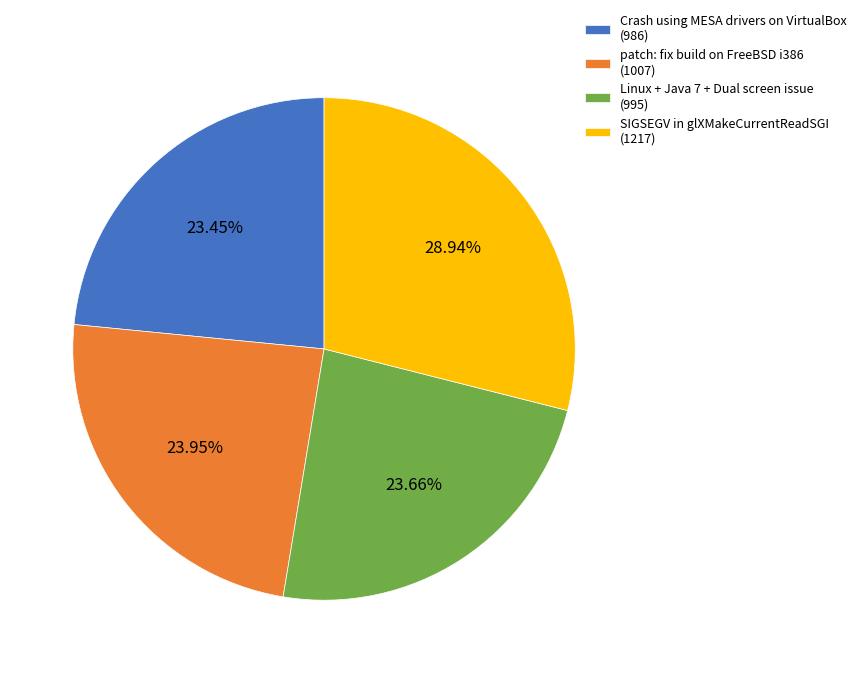

Approximately how many times larger is the value at Linux + Java 7 + Dual screen issue (995) compared to patch: fix build on FreeBSD i386 (1007)?

1.0